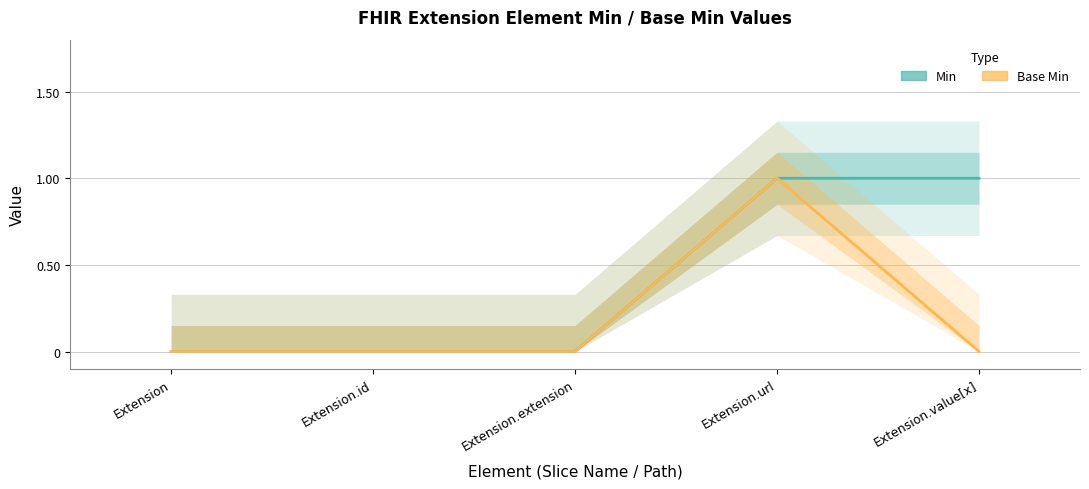

Reading left to right, list all the values displayed in this chart.

Min: Extension=0	Extension.id=0	Extension.extension=0	Extension.url=1	Extension.value[x]=1
Base Min: Extension=0	Extension.id=0	Extension.extension=0	Extension.url=1	Extension.value[x]=0